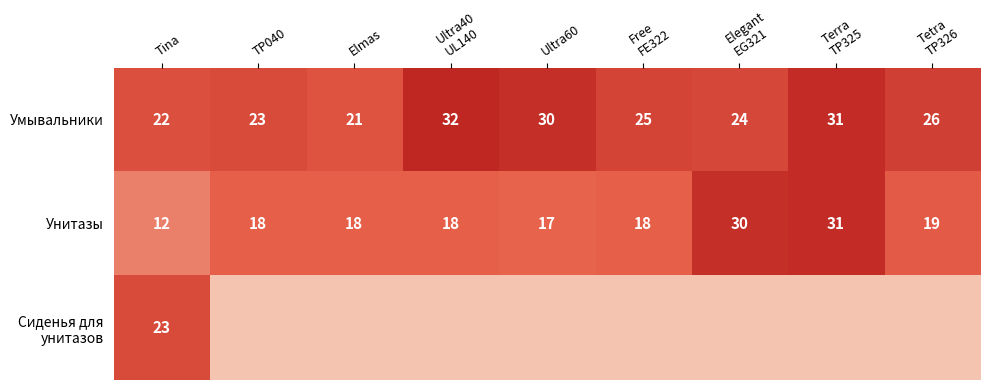

The value of Умывальники at Elmas is 29. True or false?

False